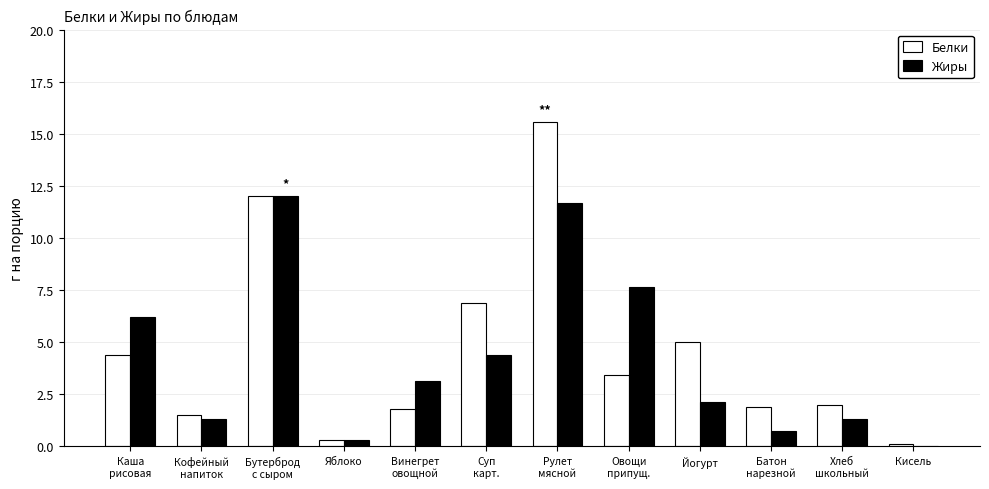

What is the maximum value for Жиры?

12.0